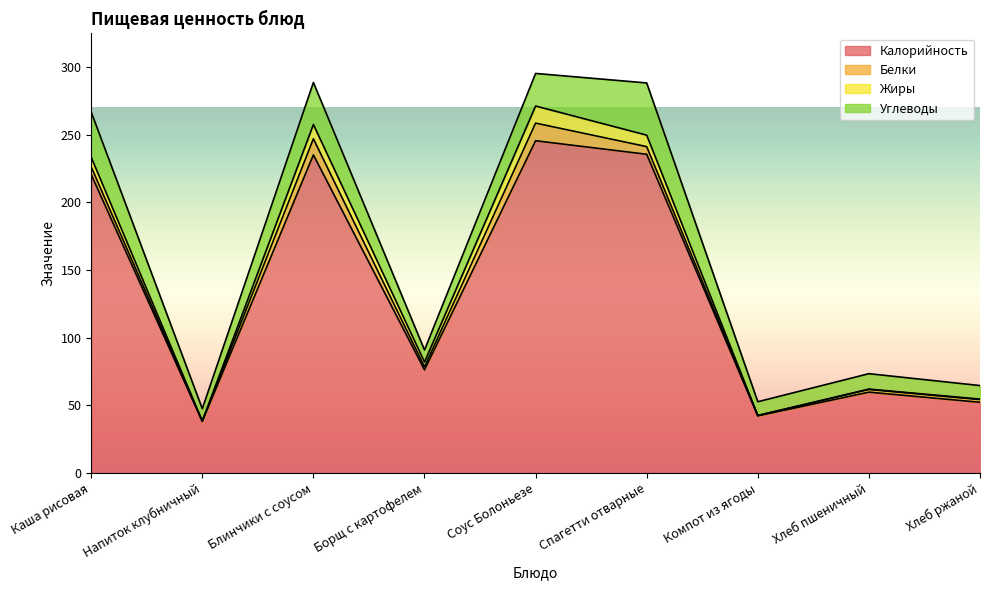

What value does the Углеводы series have at Хлеб ржаной?

10.0